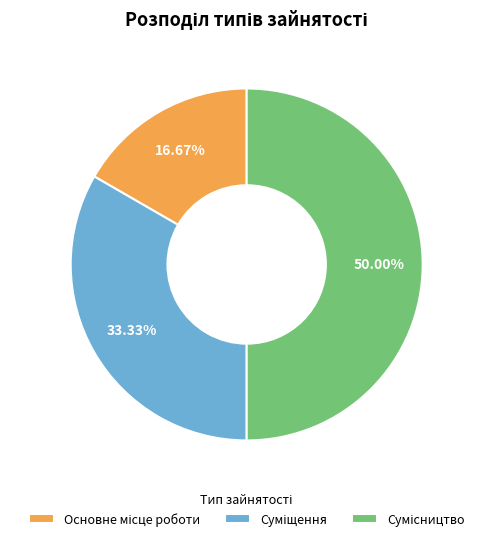

Count the number of slices in the pie.

3